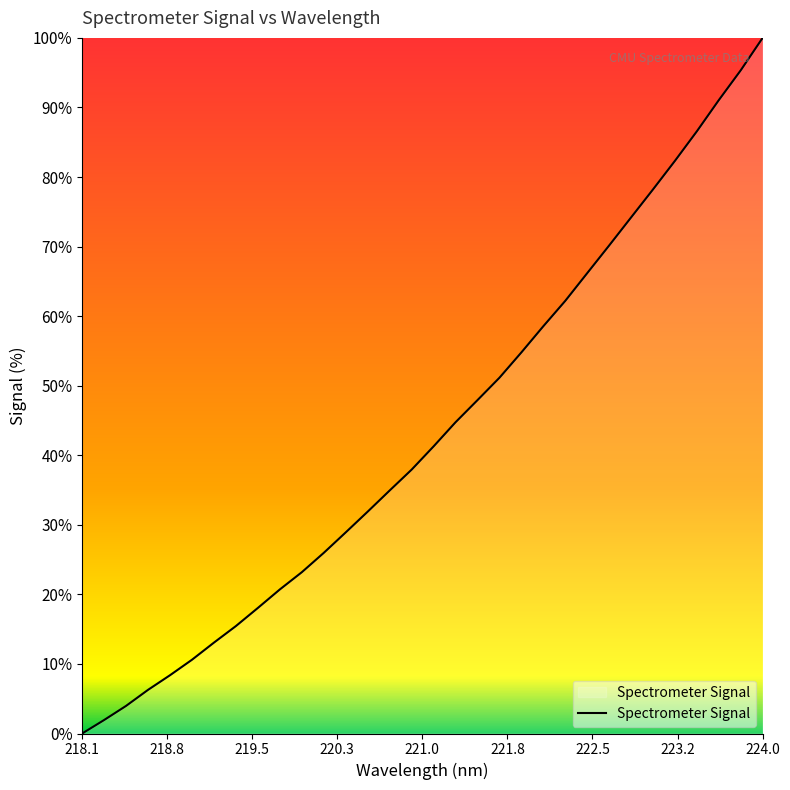

What is the greatest value displayed?

100.0